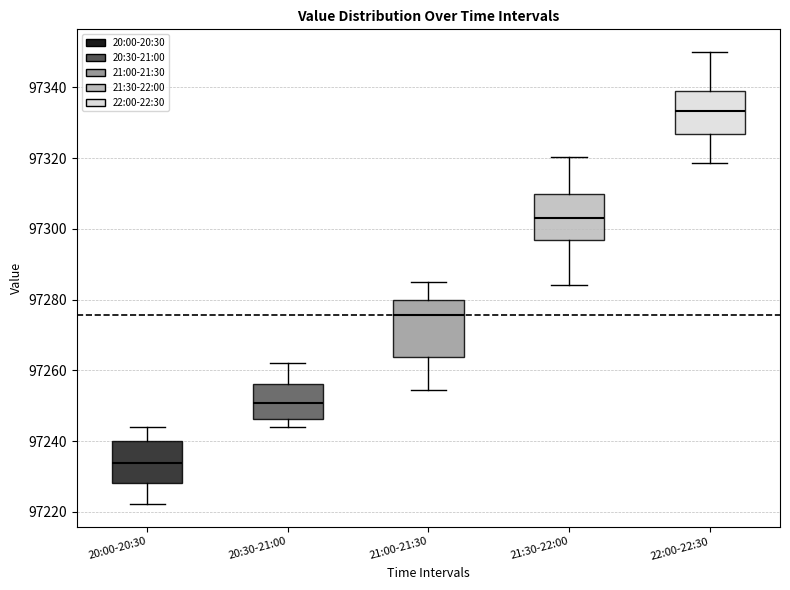

Where is the lower edge of the box for 21:00-21:30 on the y-axis? The values are not printed on the chart, so give them approximately, as read against the axis.

97264